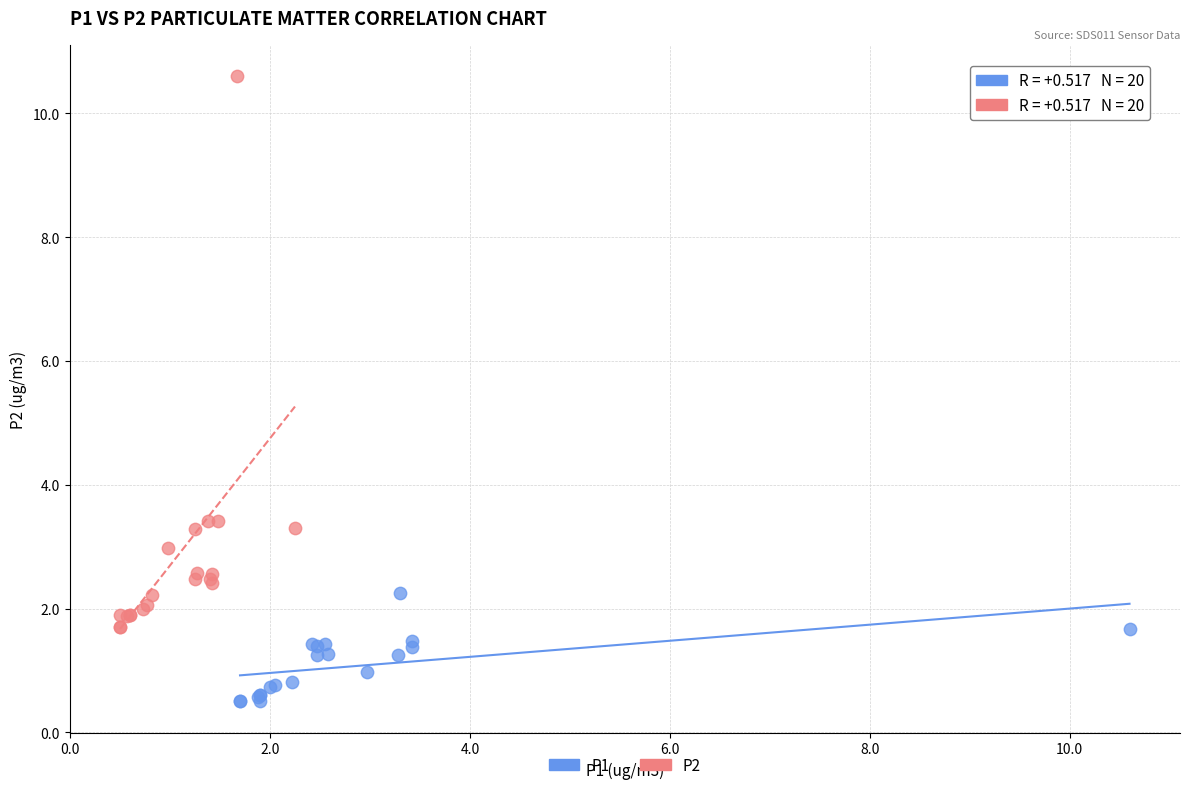

Which series has the largest Y range (max minus min)?

P2